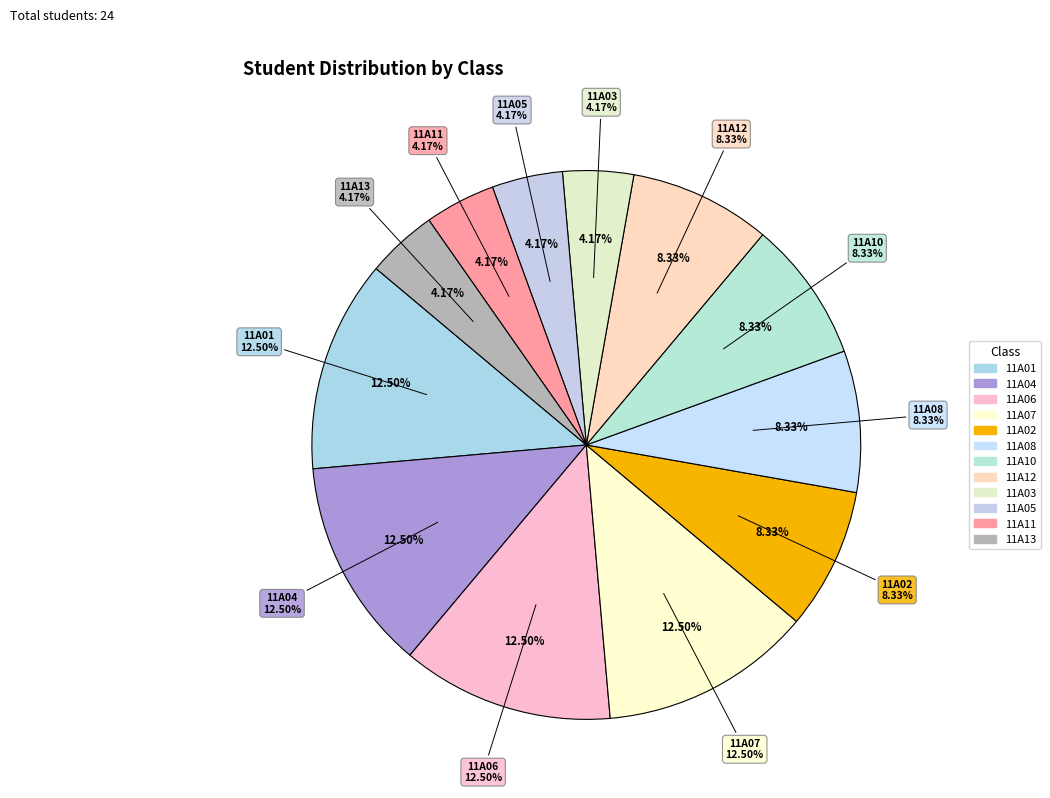

Between 11A12 and 11A13, which is larger?

11A12